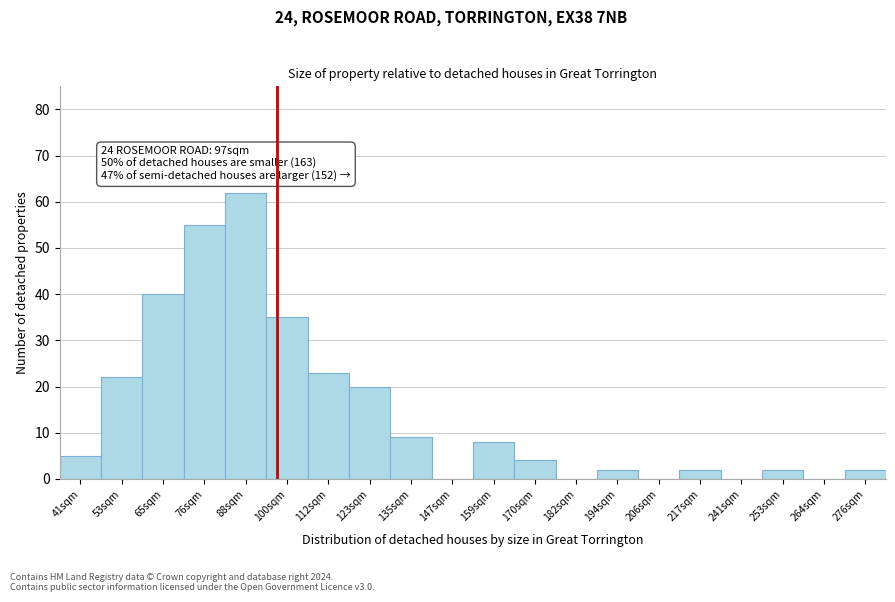

Reading left to right, what are all the values shown in this chart?

41sqm=5	53sqm=22	65sqm=40	76sqm=55	88sqm=62	100sqm=35	112sqm=23	123sqm=20	135sqm=9	147sqm=0	159sqm=8	170sqm=4	182sqm=0	194sqm=2	206sqm=0	217sqm=2	241sqm=0	253sqm=2	264sqm=0	276sqm=2